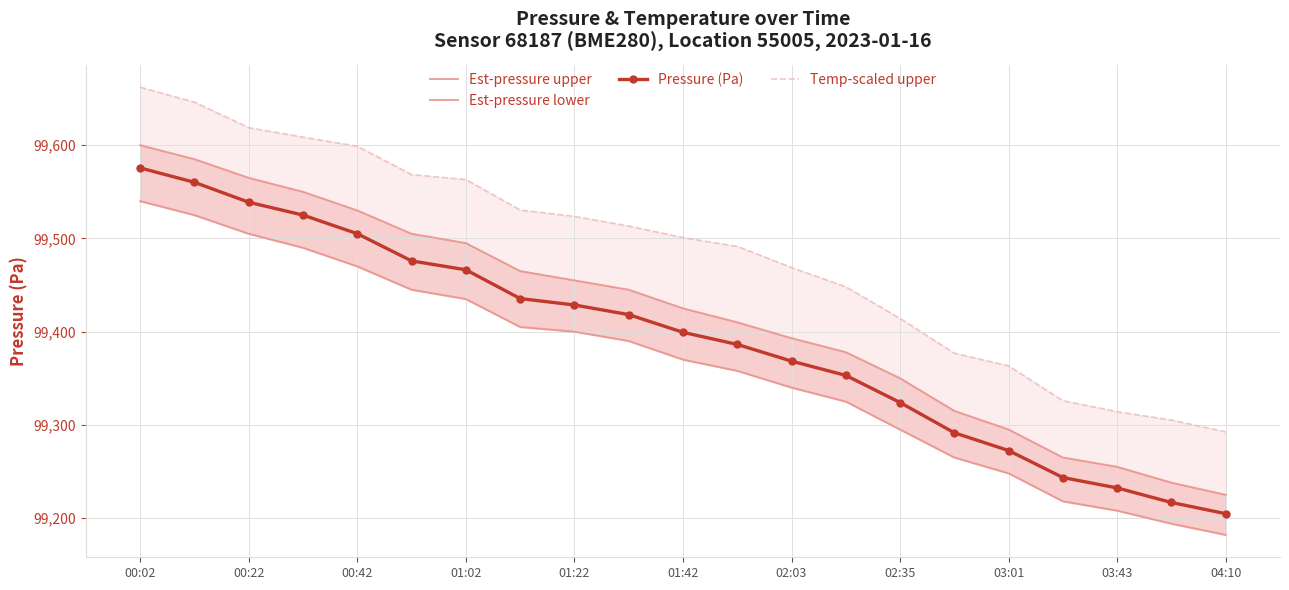

At how many categories does at least one series exceed 99198?

21